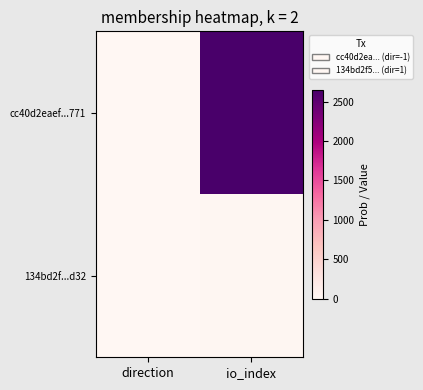

At which category is the sum across all series the highest?

io_index